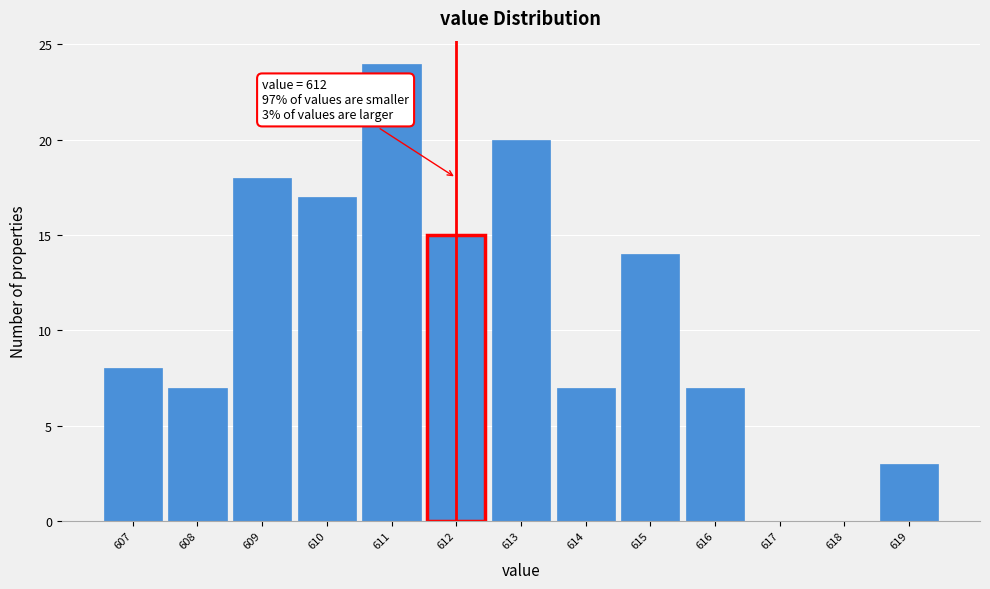

Which range on the x-axis has the tallest bar?

610.5 to 611.5